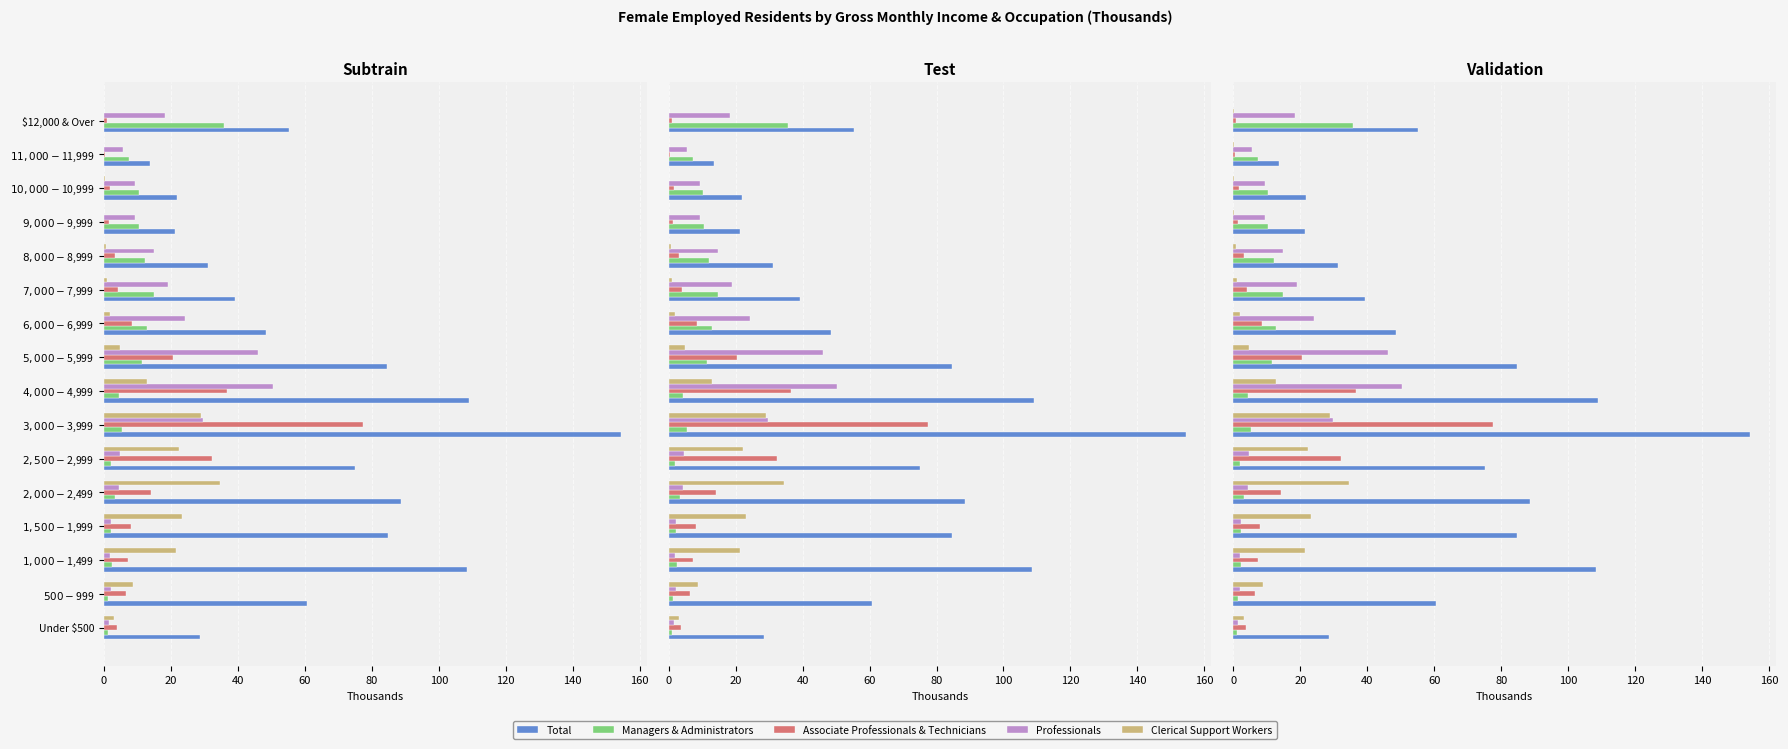

What position from the right is $9,000-$9,999?

4